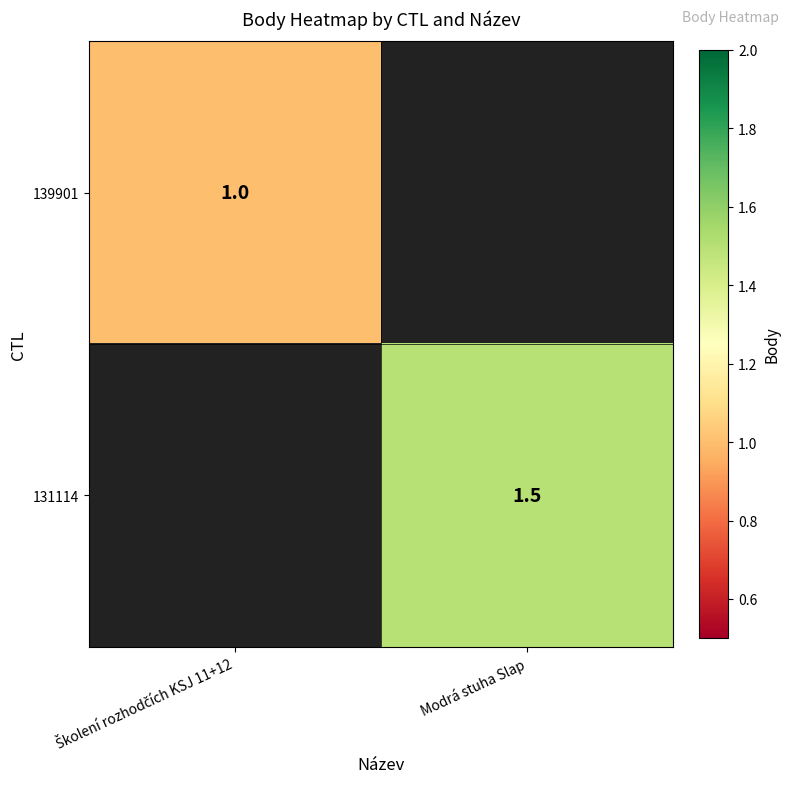

The value of 131114 at Modrá stuha Slap is 0.7. True or false?

False